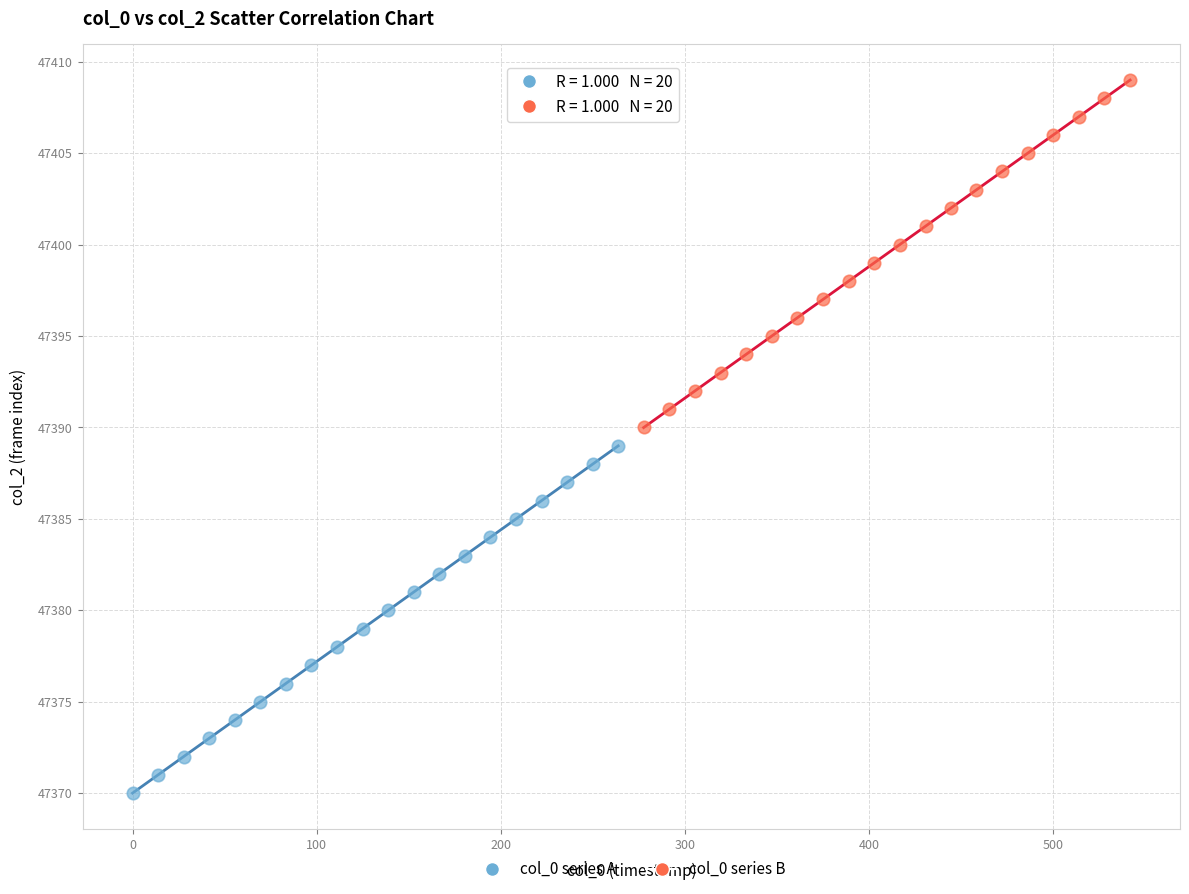

Which series reaches the maximum Y coordinate?

col_0 series B